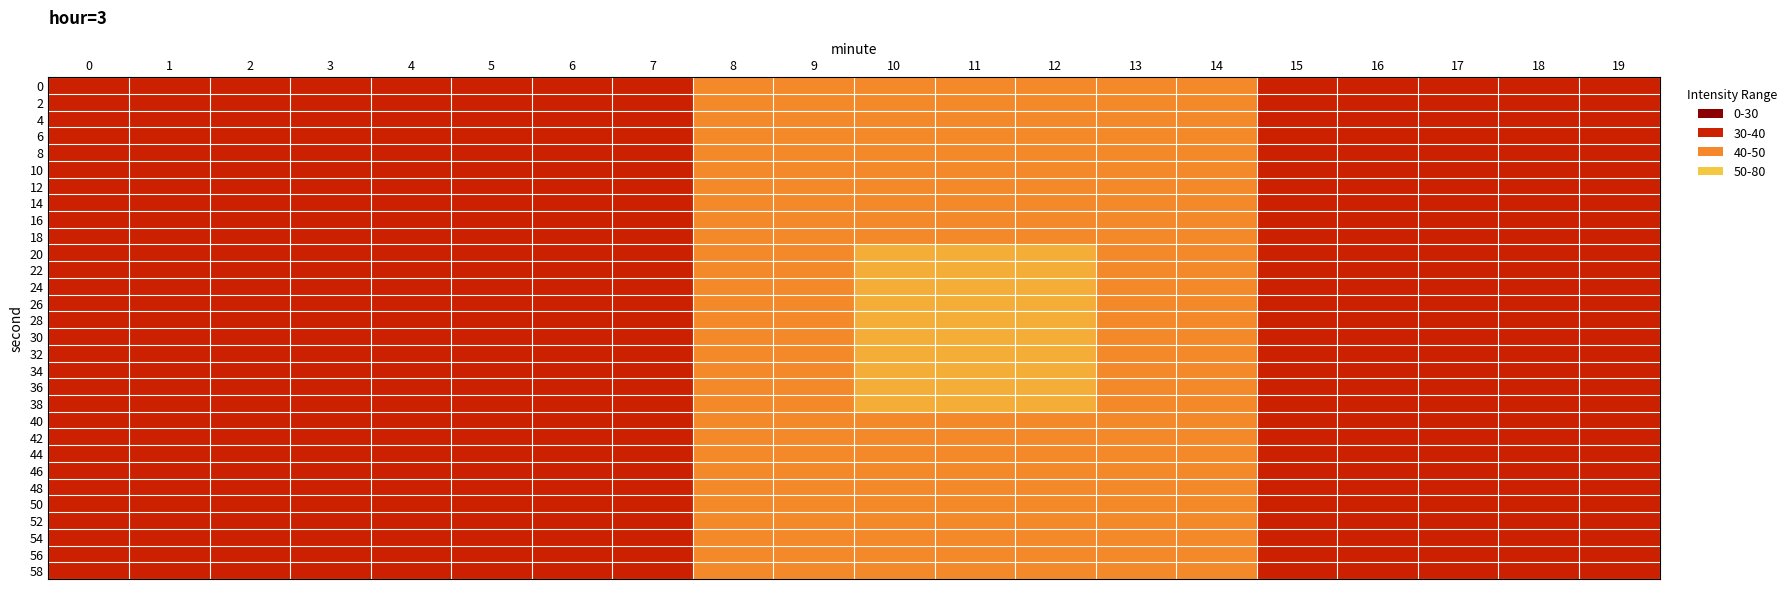

At which category is the sum across all series the highest?

10